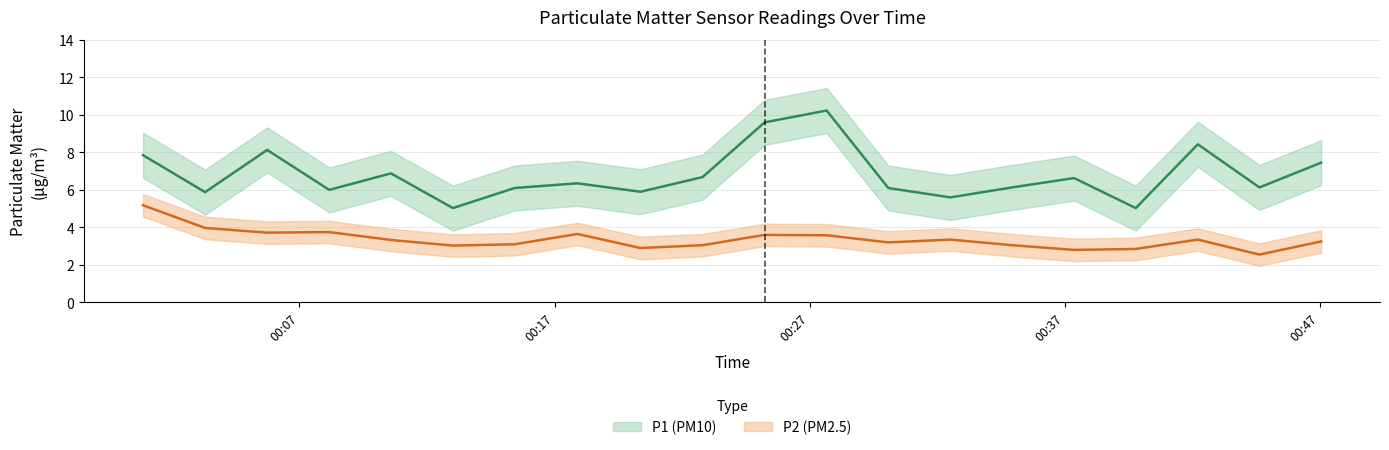

Is it true that P2 equals 0.6 at 2023-05-16T00:39:47?

False